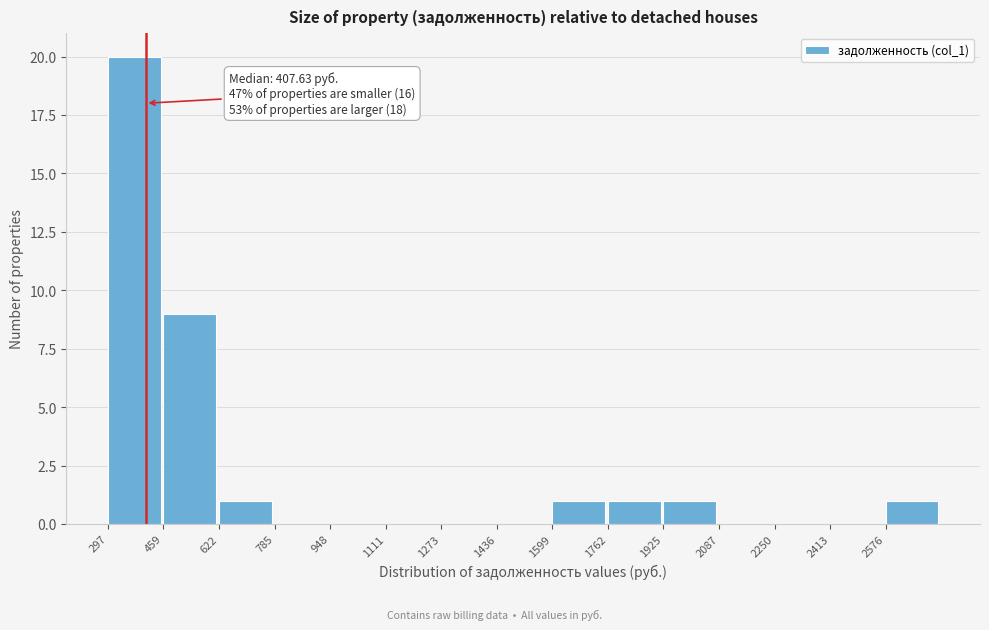

Which range on the x-axis has the tallest bar?

300 to 460